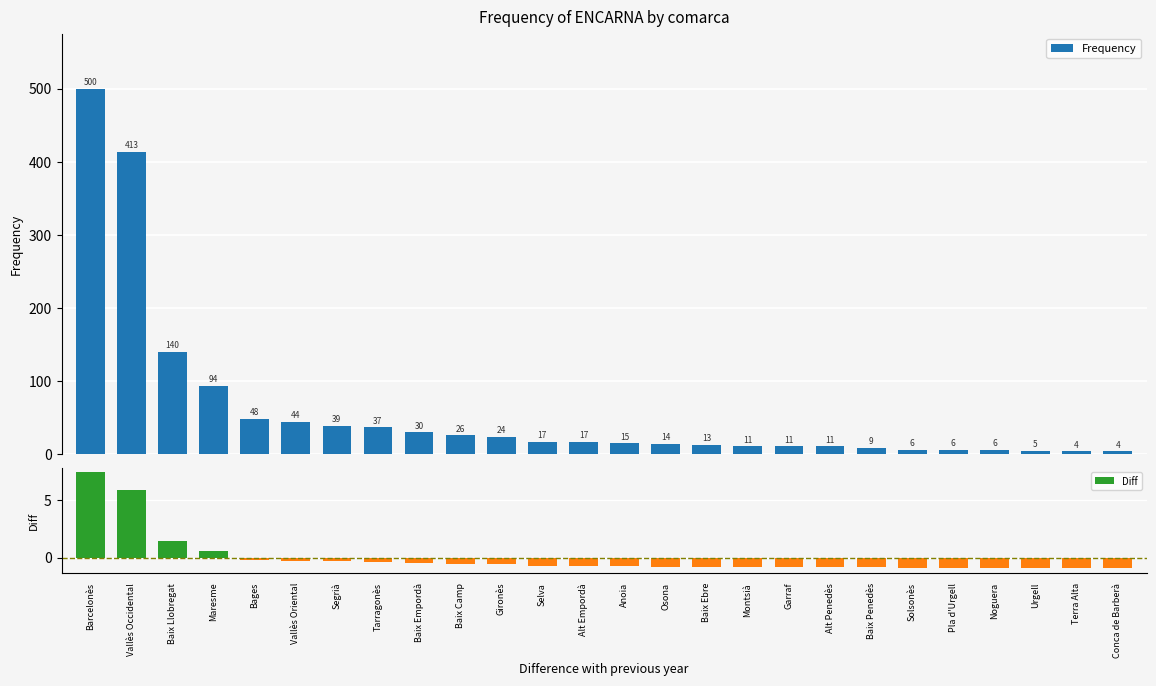

Is the value of Frequency at Montsià greater than the value of Diff at Baix Penedès?

Yes